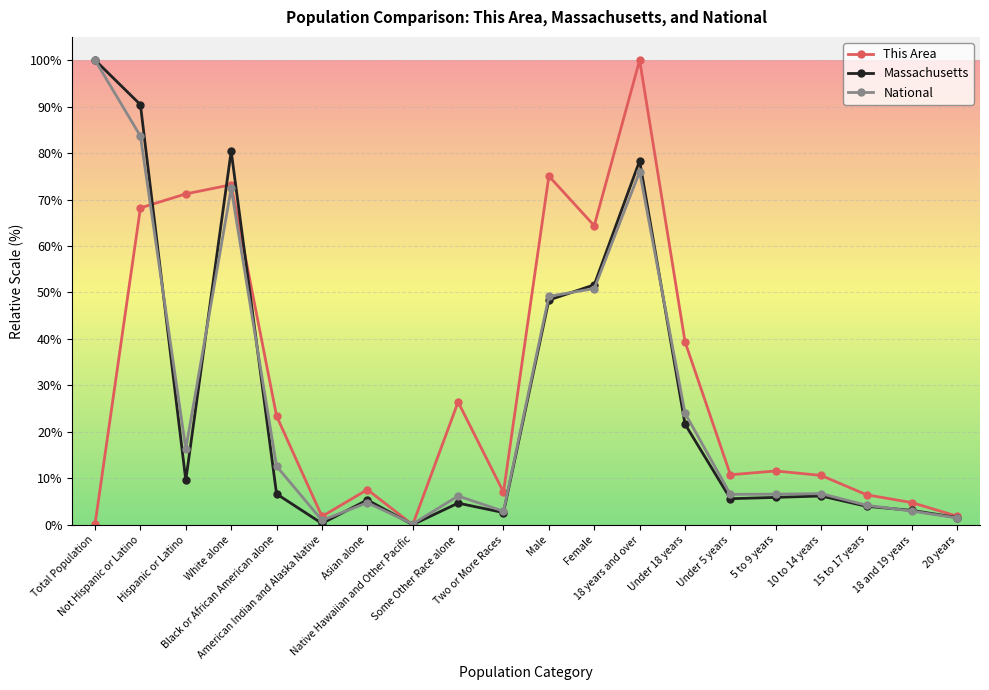

What is the value of the National point at the 12th from the left?

50.8